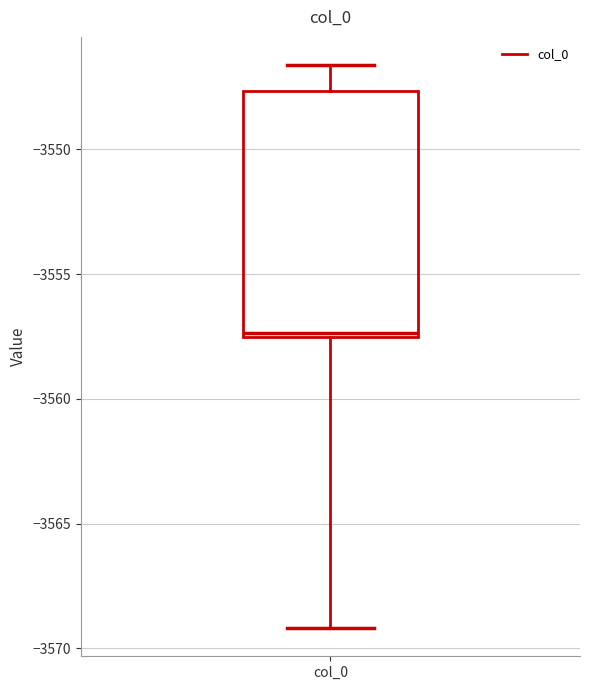

Transcribe this box plot: give where the median line is, the range the box spans, and where the two whiskers end, as read against the y-axis. The values are not printed on the chart, so give them approximately, as read against the axis.

median -3557.5 (just above the box's lower edge), box -3557.5 to -3547.5, whiskers -3569.0 to -3546.5